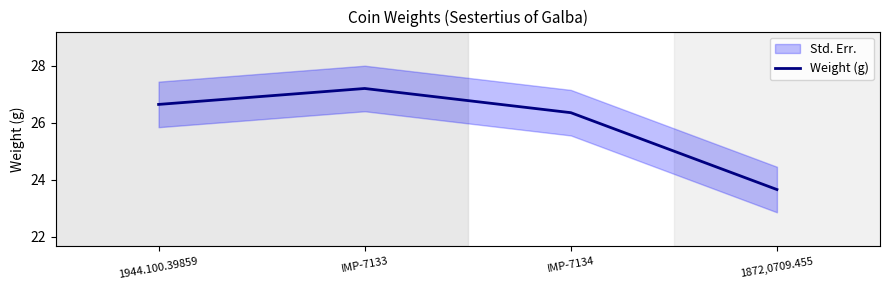

Which has a higher value, 1944.100.39859 or IMP-7133?

IMP-7133